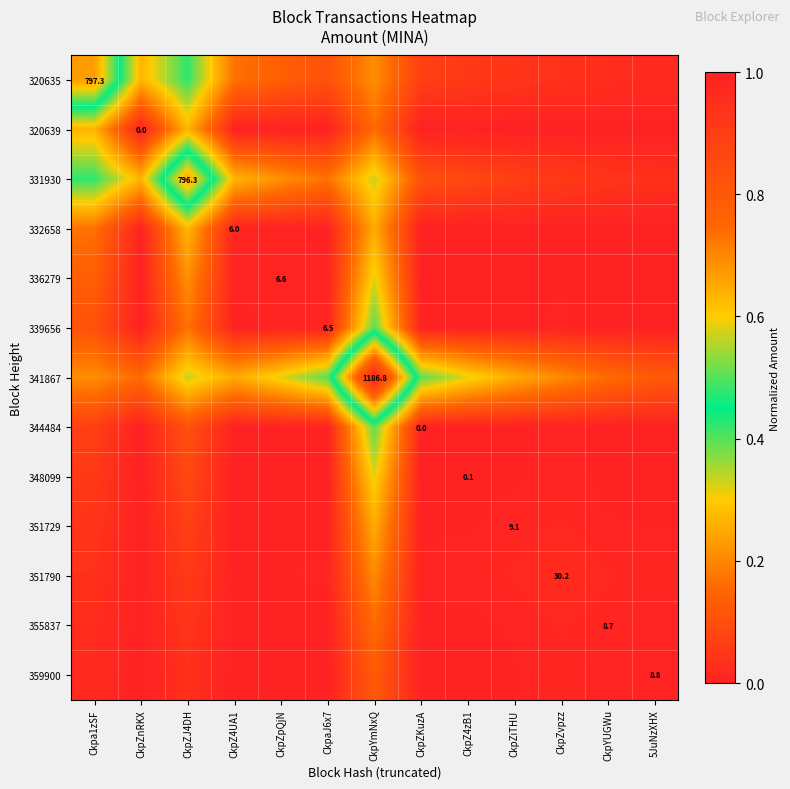

What is the difference between the maximum and minimum values in the 331930 series?

0.6